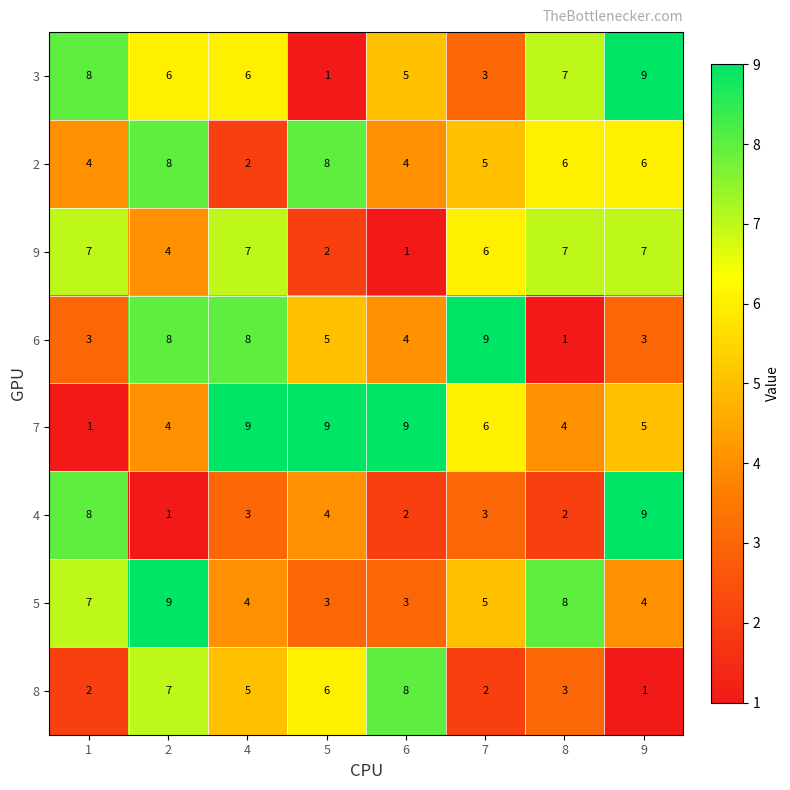

Read the 2 value at 8.

6